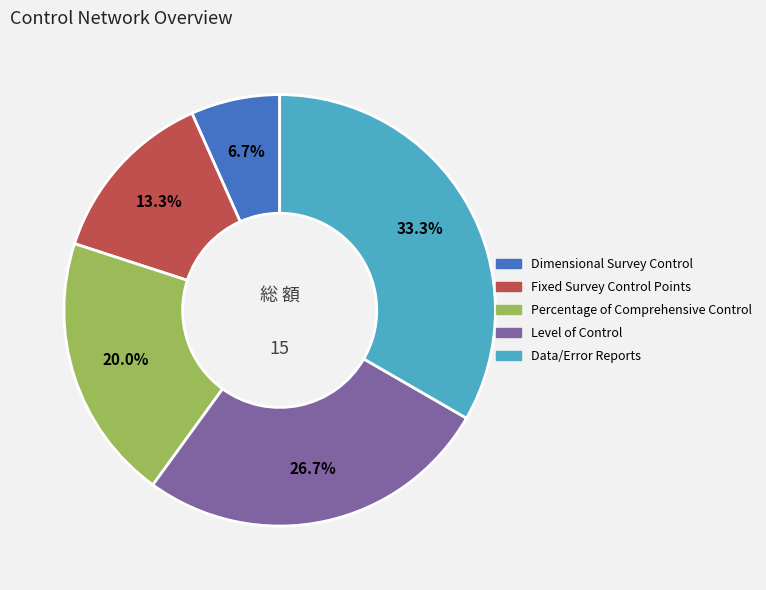

To the nearest percent, what is the combined percentage of Data/Error Reports and Fixed Survey Control Points?

47%